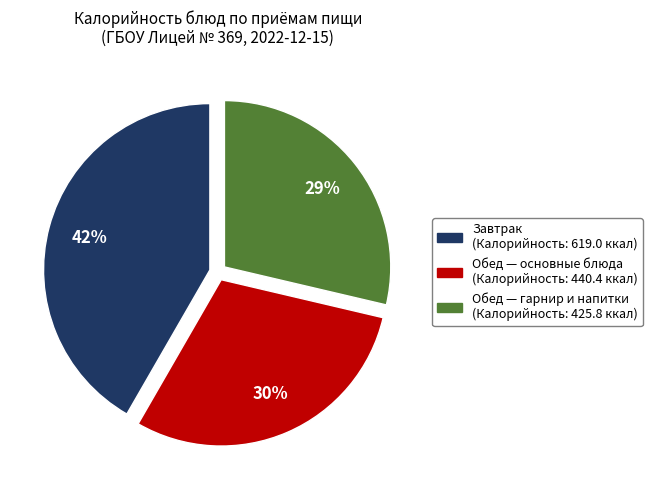

Is there a majority slice in this chart?

No